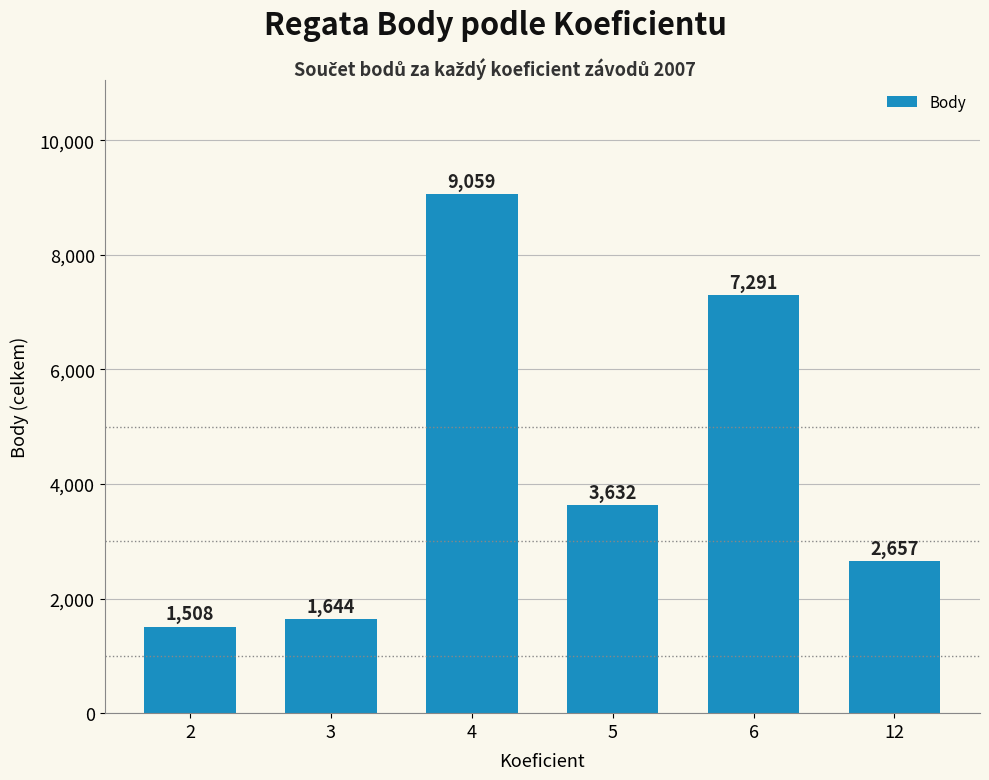

What is the minimum value shown in the chart?

1508